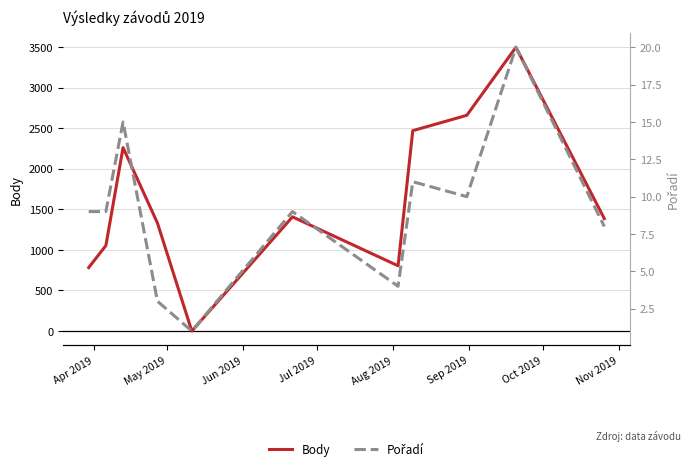

How many lines are shown in the chart?

2